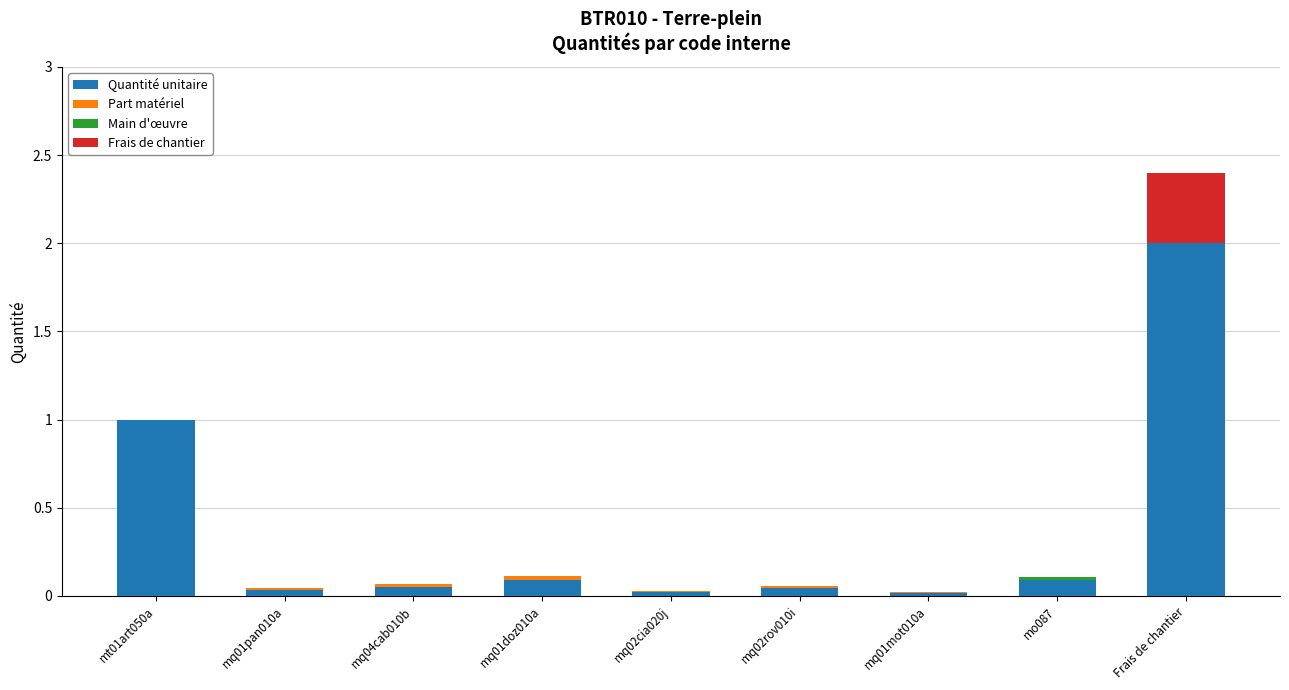

What is the total value across all series at mt01art050a?

1.0